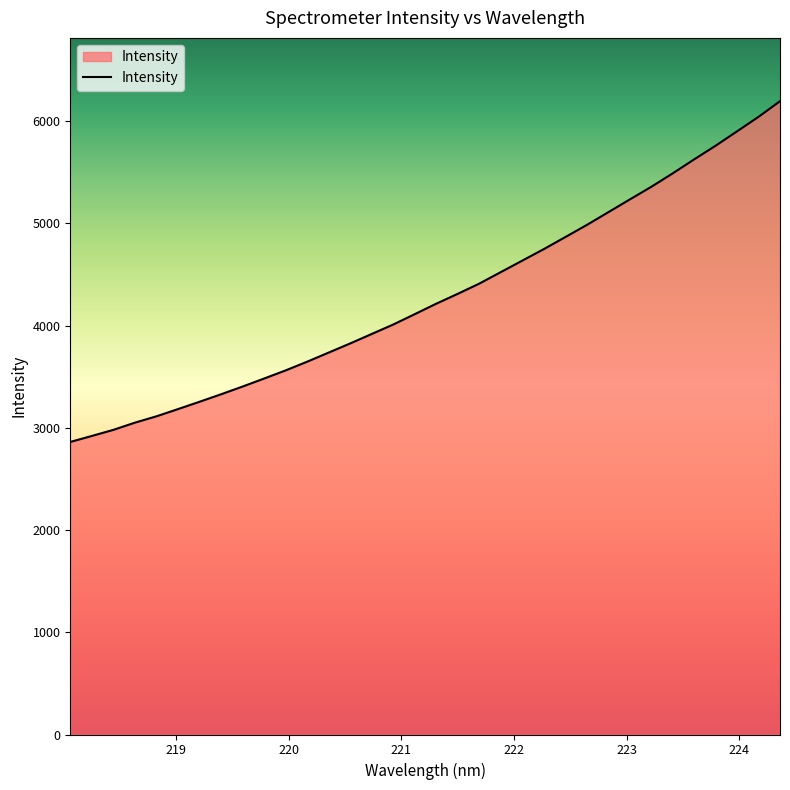

What is the minimum value shown in the chart?

2861.6